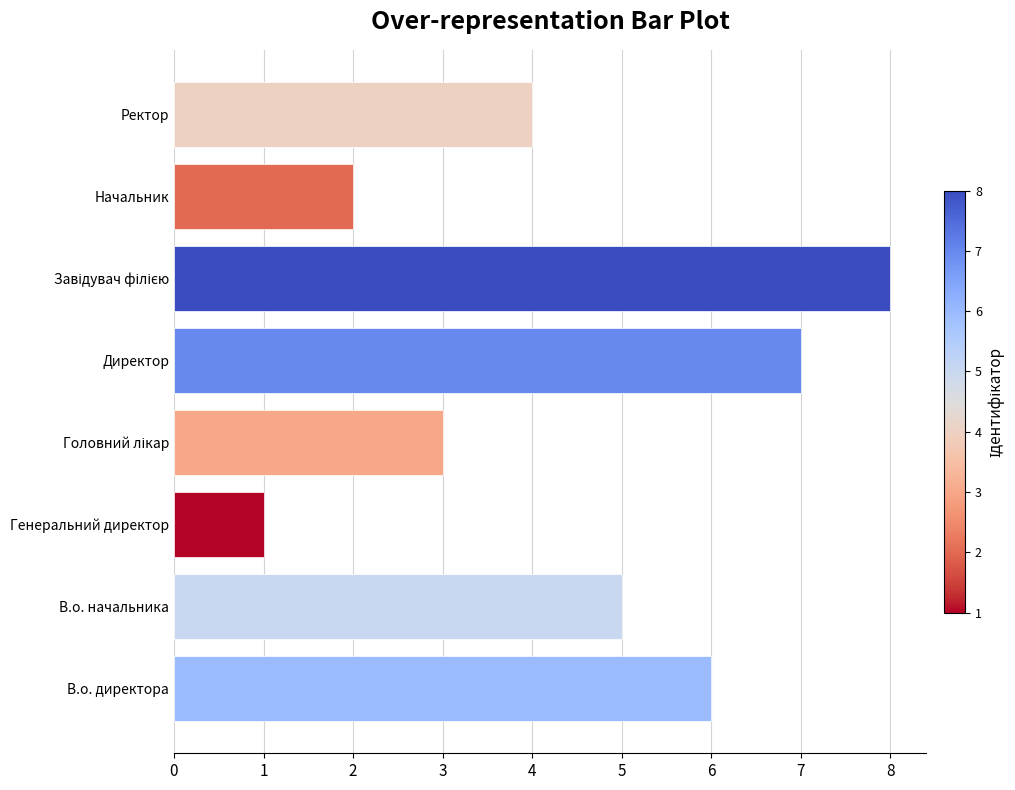

Are the bars grouped side by side (vs. stacked)?

No